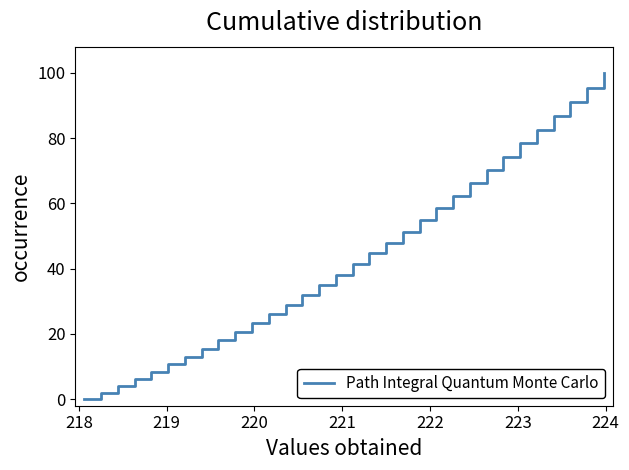

What is the difference between the maximum and minimum values?

100.0